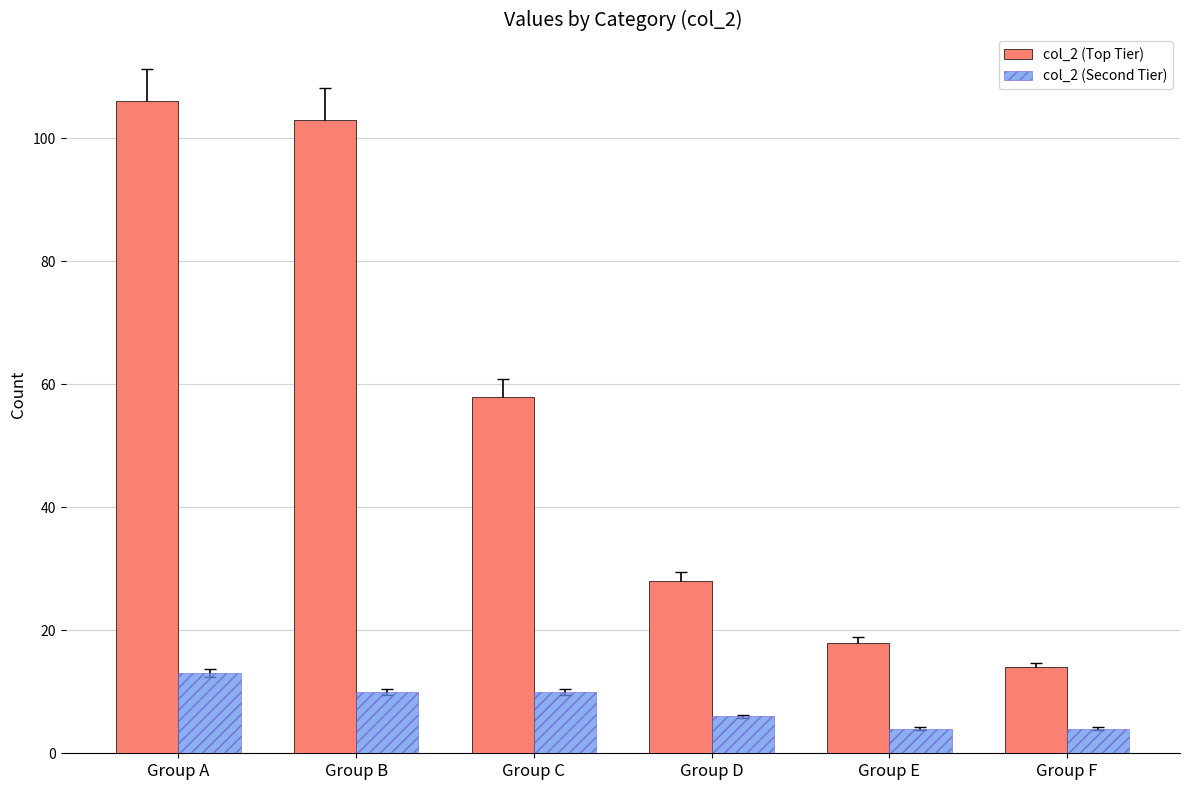

List the series in order of their peak value, lowest first.

col_2 (Second Tier), col_2 (Top Tier)